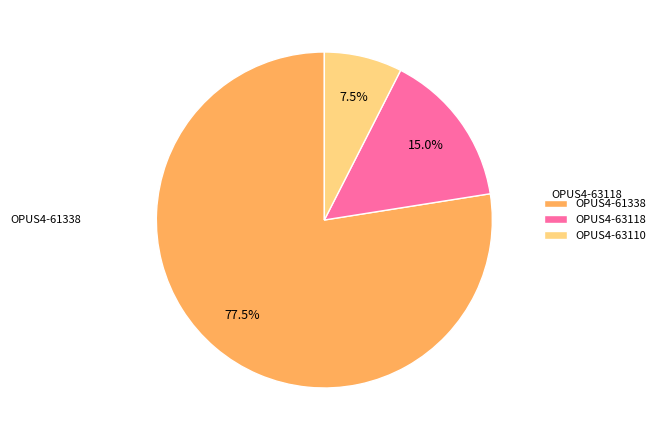

Approximately how many times larger is the value at OPUS4-63118 compared to OPUS4-61338?

0.2